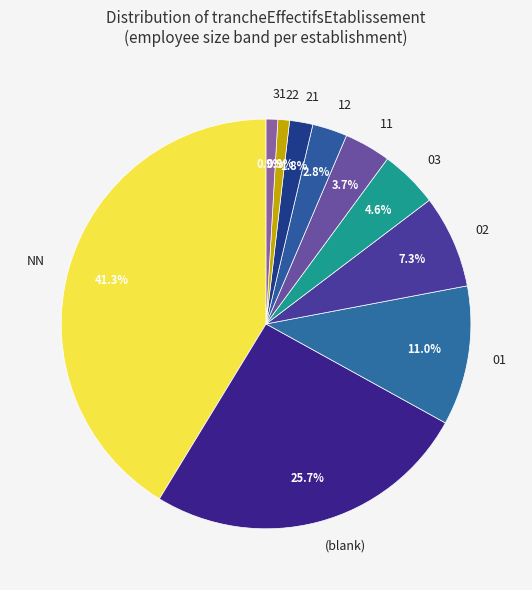

Is there any slice that represents more than half of the pie?

No